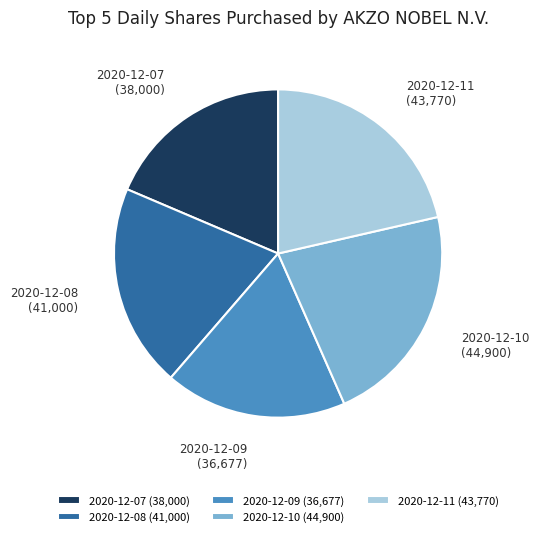

Is the sum of 2020-12-09 and 2020-12-08 greater than half?

No